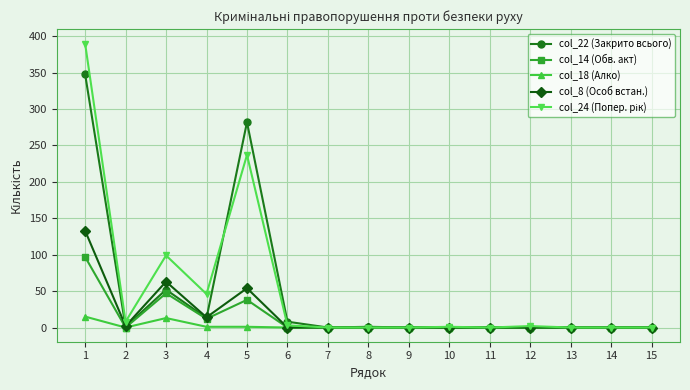

What is the maximum value shown in the chart?

390